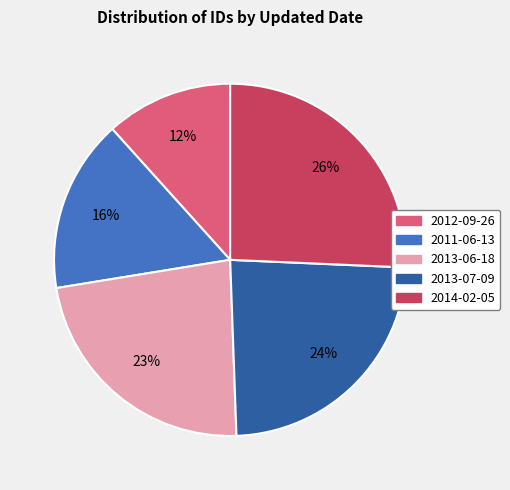

Combined, do 2013-07-09 and 2012-09-26 account for over 50%?

No